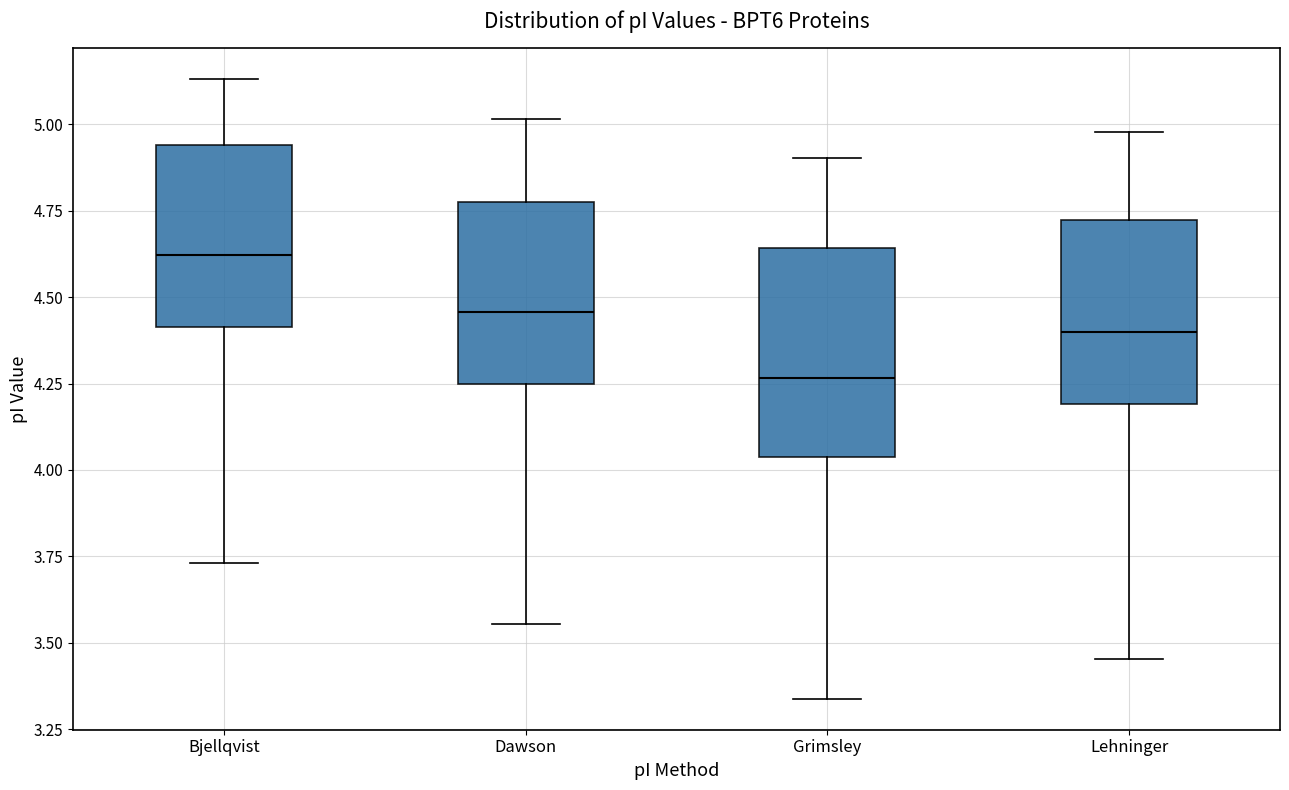

Where does the upper whisker of the box for Bjellqvist end on the y-axis? The values are not printed on the chart, so give them approximately, as read against the axis.

5.15